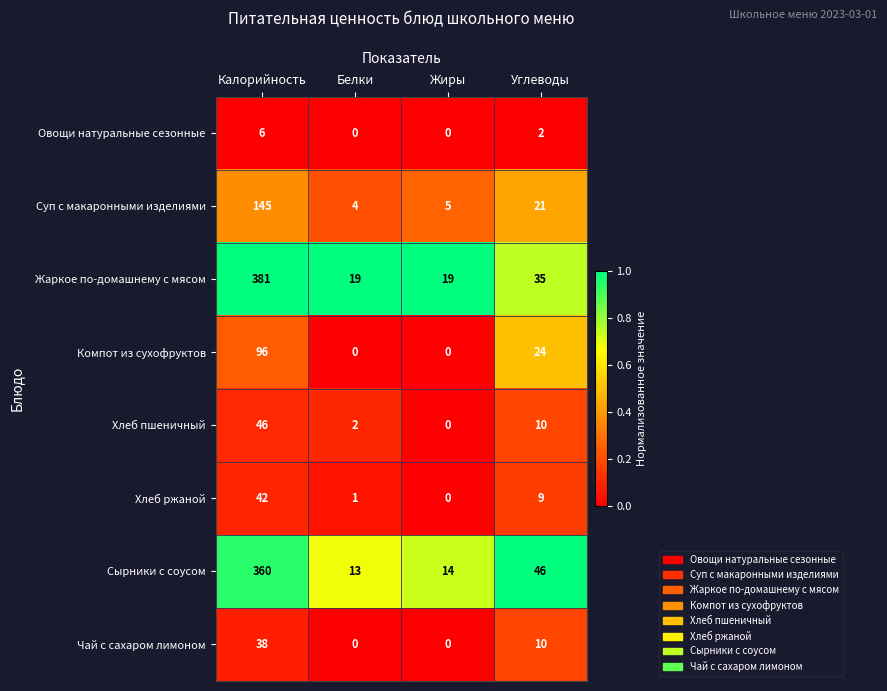

At which label does Жаркое по-домашнему с мясом first exceed 35?

Калорийность